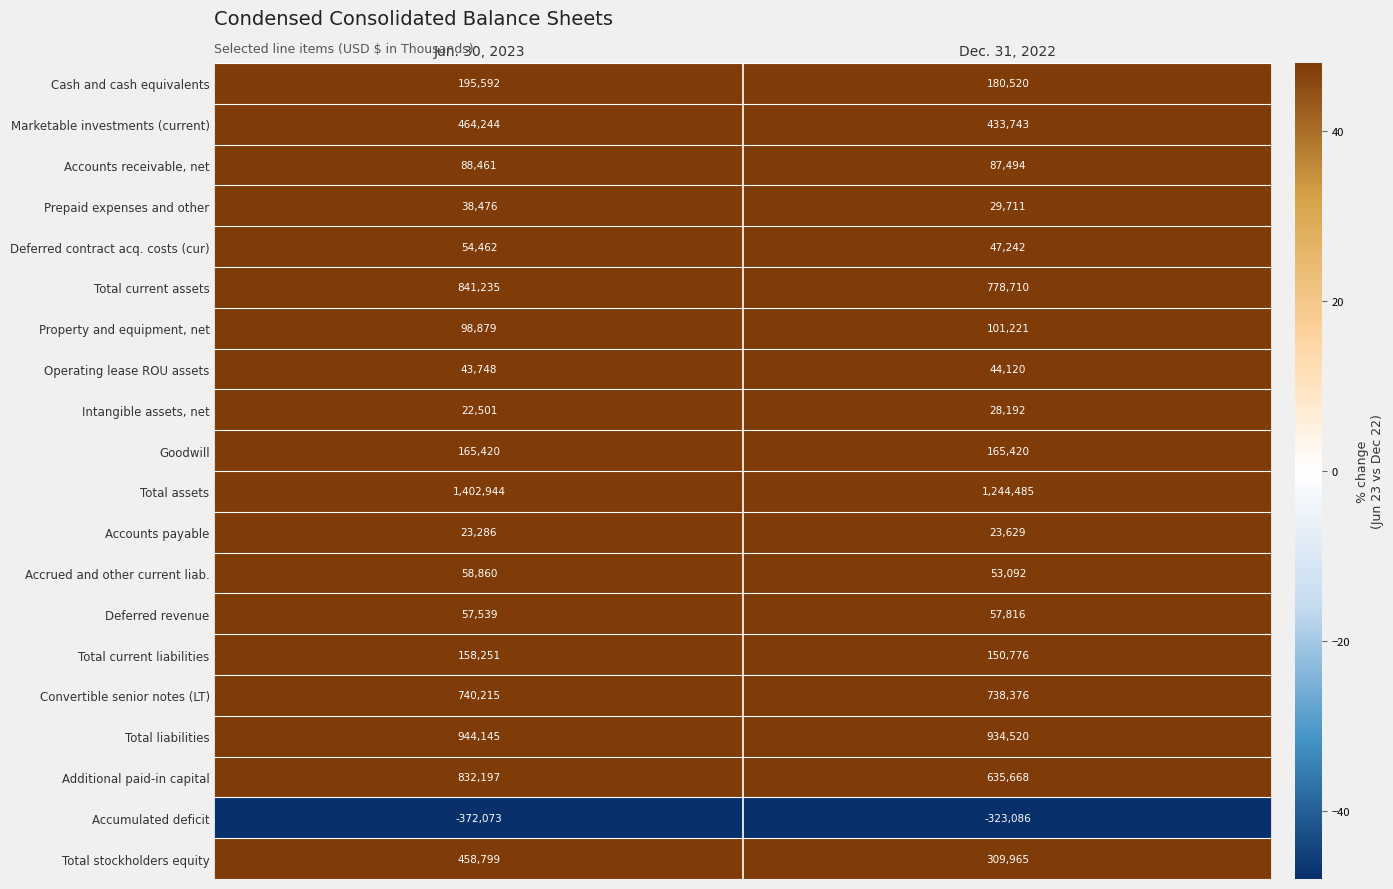

What is the sum of the Accounts receivable, net values at Dec. 31, 2022 and Jun. 30, 2023?

175955